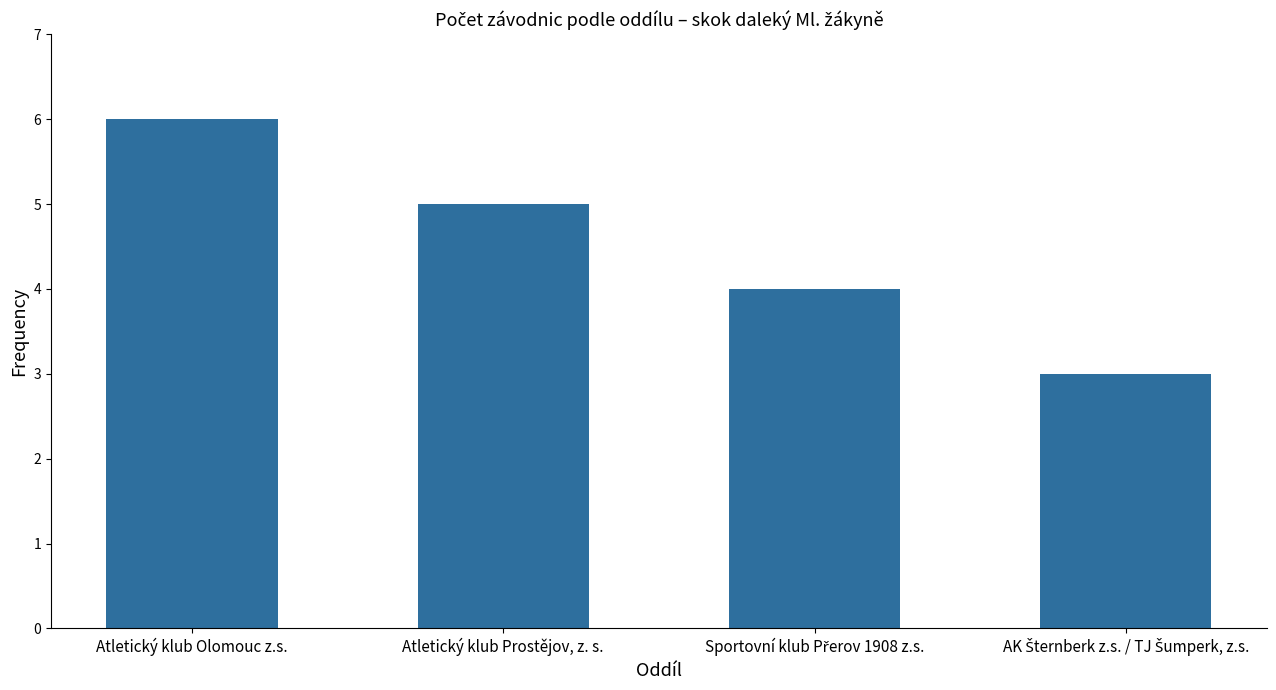

Reading left to right, extract all data points from this chart.

6	5	4	3